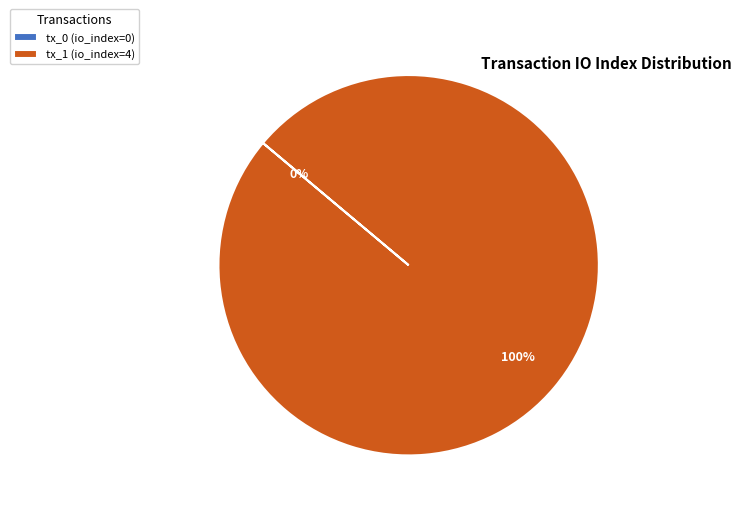

Which category has the biggest portion of the pie?

tx_1 (io_index=4)